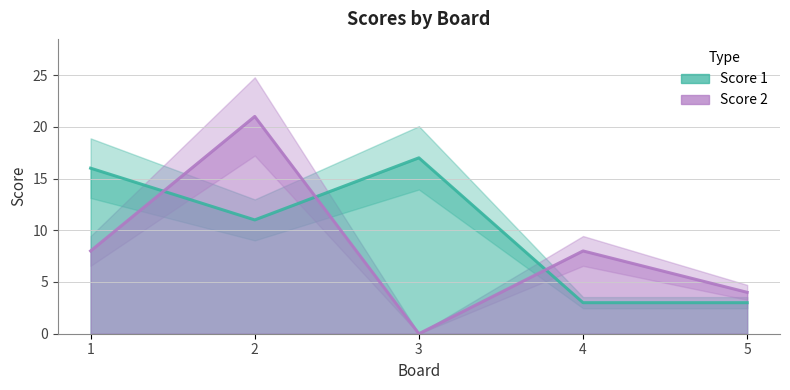

The Score 2 series shows 21 at 2. True or false?

True